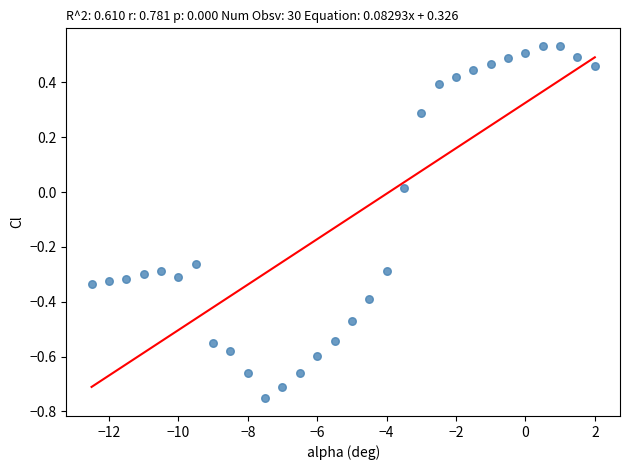

What is the range of Y values (max minus min)?

1.3